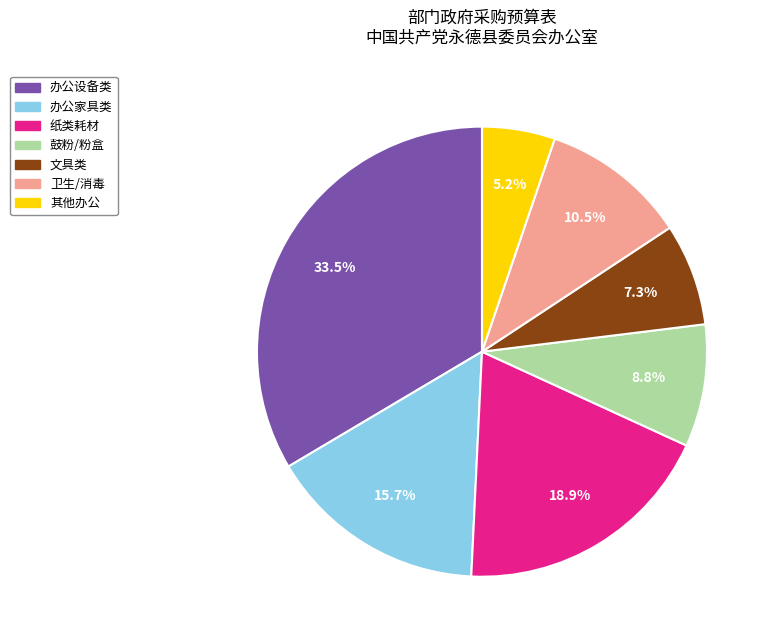

Count the number of slices in the pie.

7